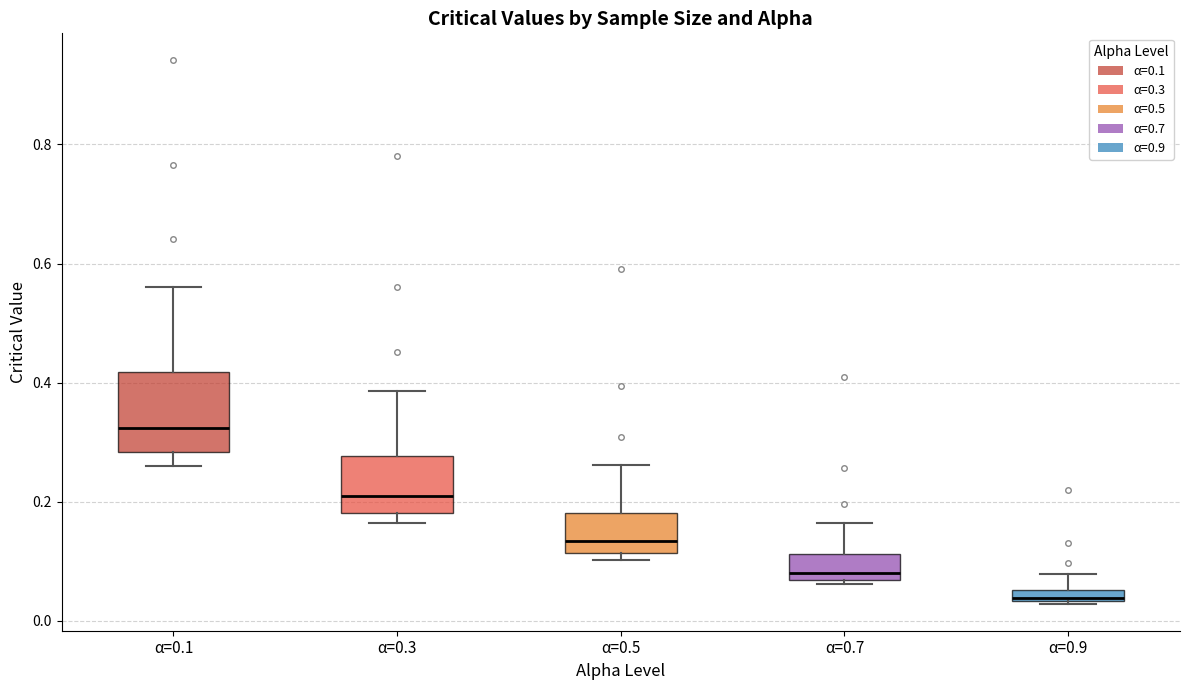

Which box is the tallest, from its lower edge to its upper edge?

α=0.1